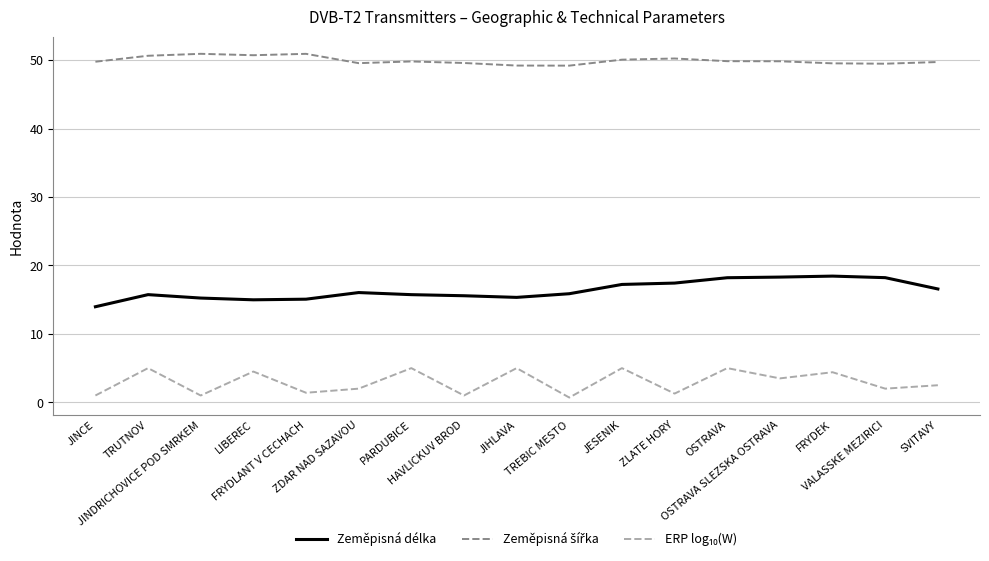

What is the greatest value displayed?

50.9